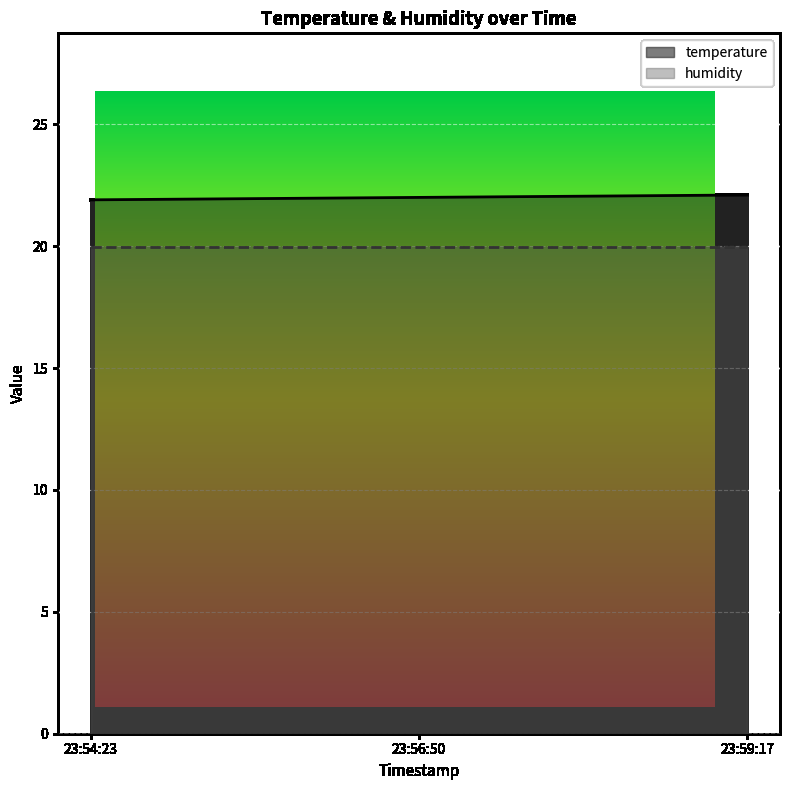

Reading left to right, list all the values displayed in this chart.

21.9	22.0	22.1